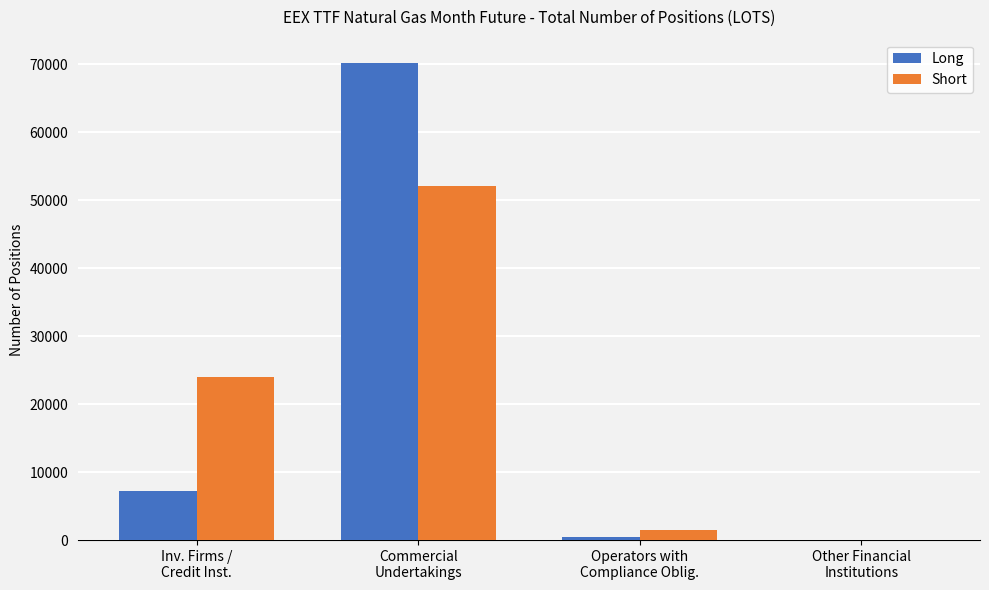

True or false: Short has a value of 84191 at Commercial
Undertakings.

False